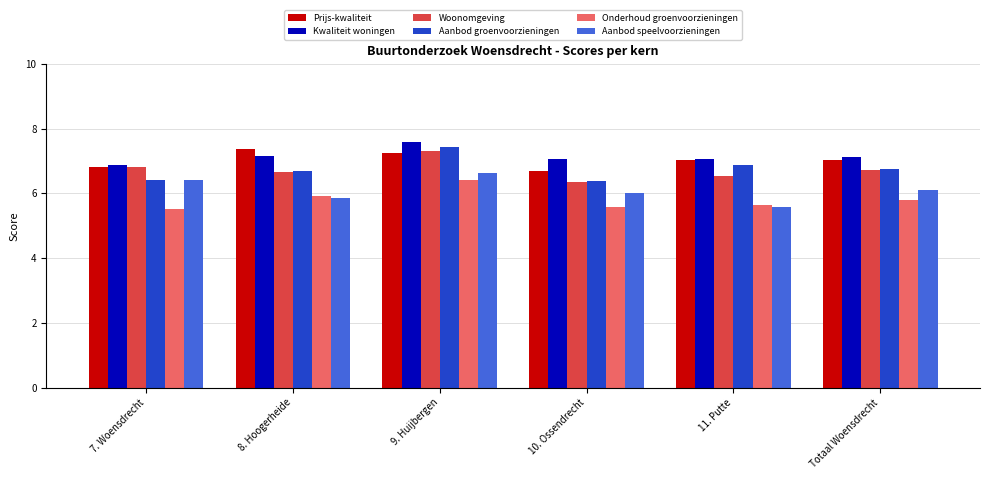

Count the number of data series in this chart.

6